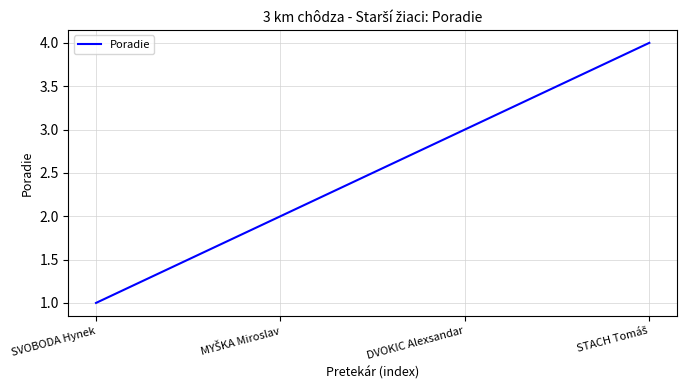

Reading left to right, extract all data points from this chart.

1	2	3	4